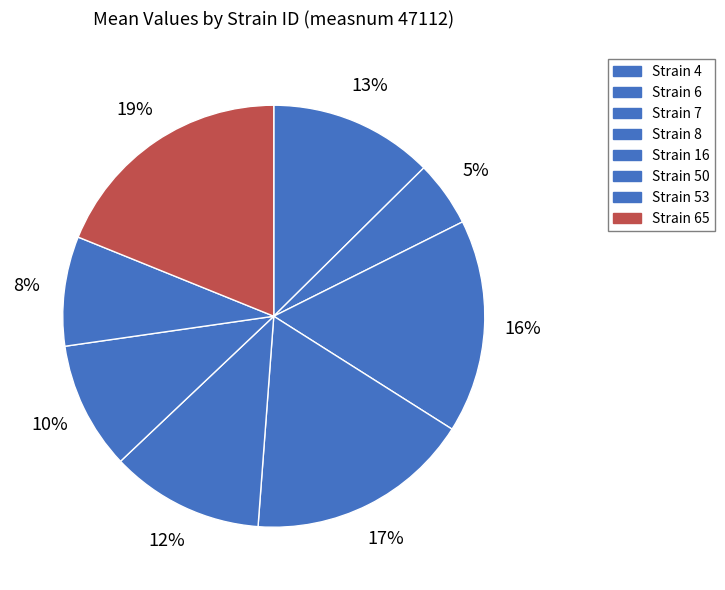

Which slice is the smallest?

Strain 6